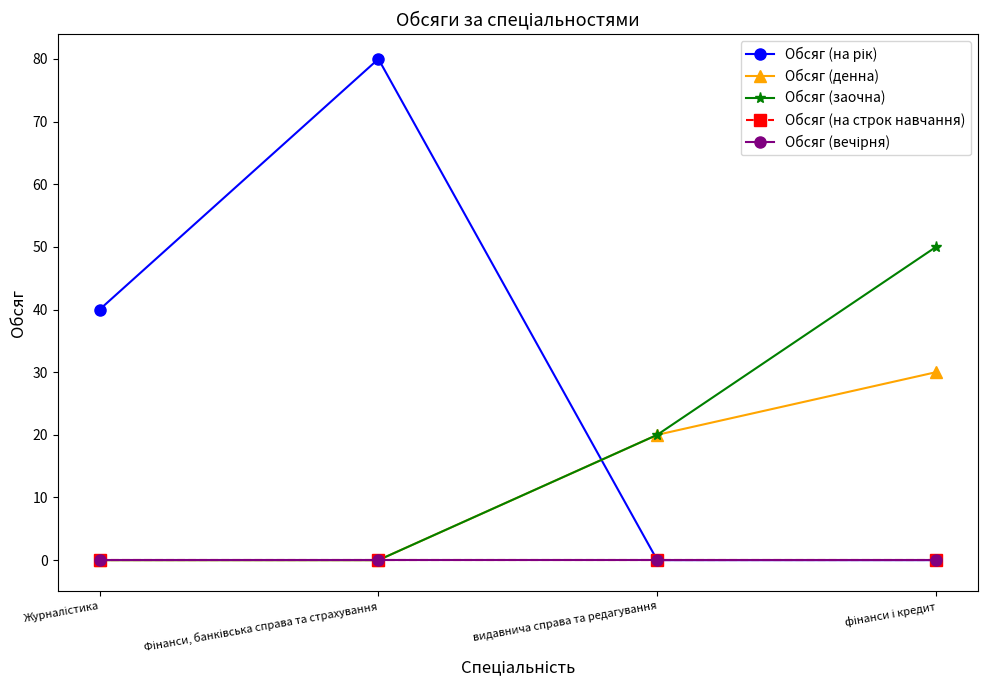

Rank the categories by Обсяг (денна) value from highest to lowest.

фінанси і кредит, видавнича справа та редагування, Журналістика, Фінанси, банківська справа та страхування